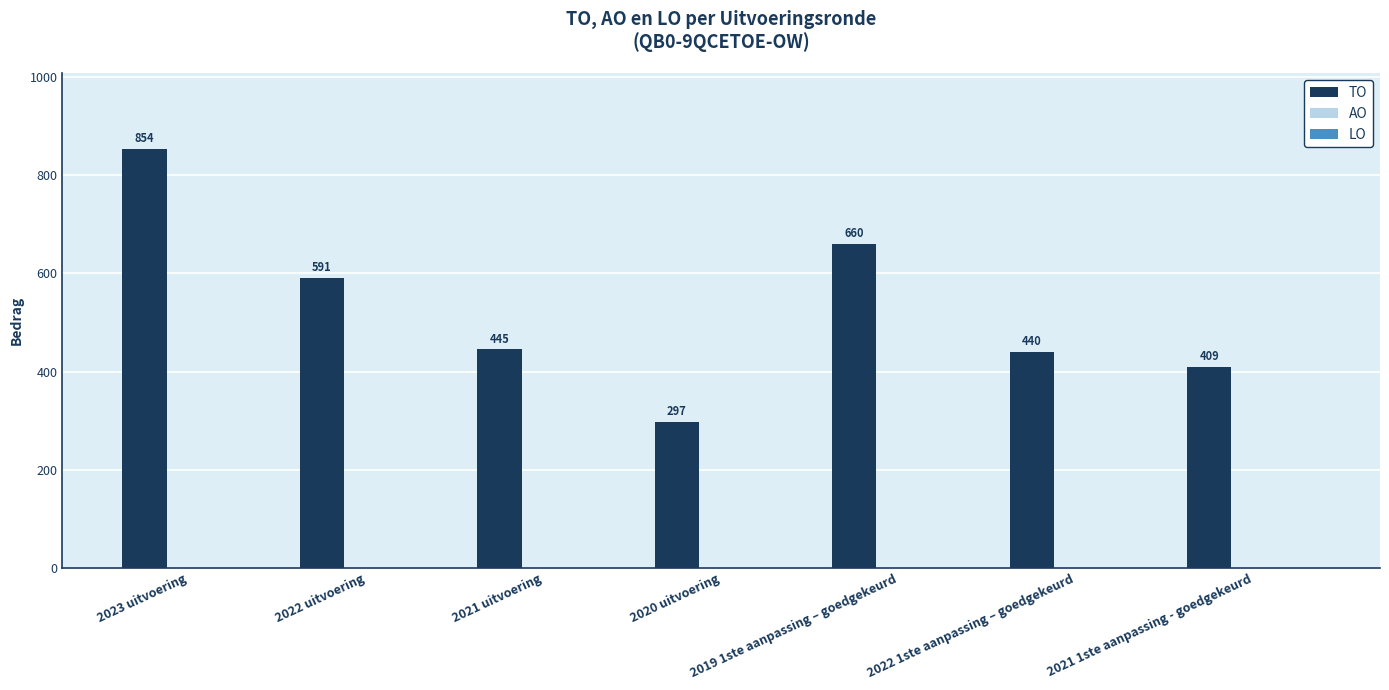

Which label corresponds to the largest value in the chart?

2023 uitvoering